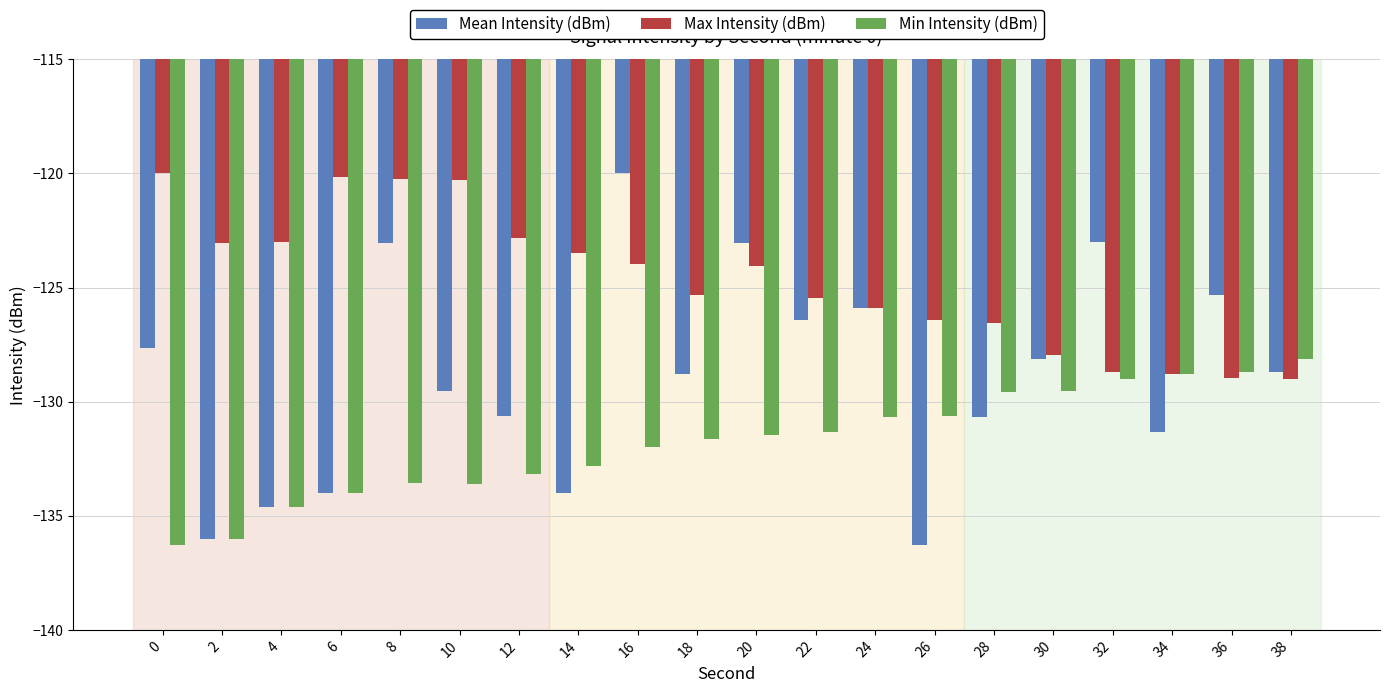

What is the average value of the Min Intensity (dBm) series?

-131.8